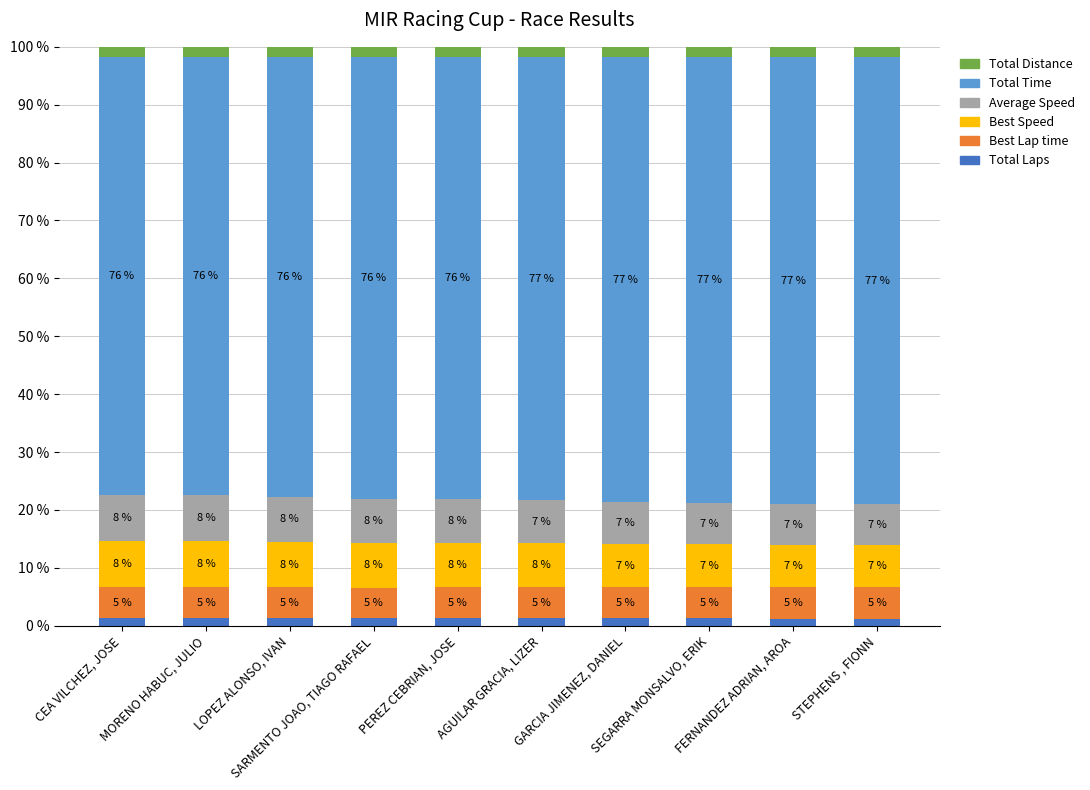

Does the chart contain stacked bars?

Yes